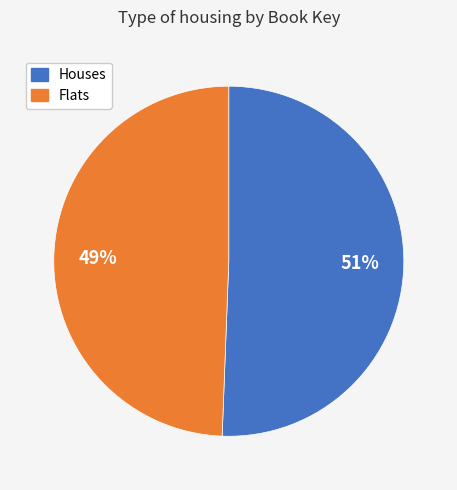

What is the smallest slice in the pie chart?

Flats